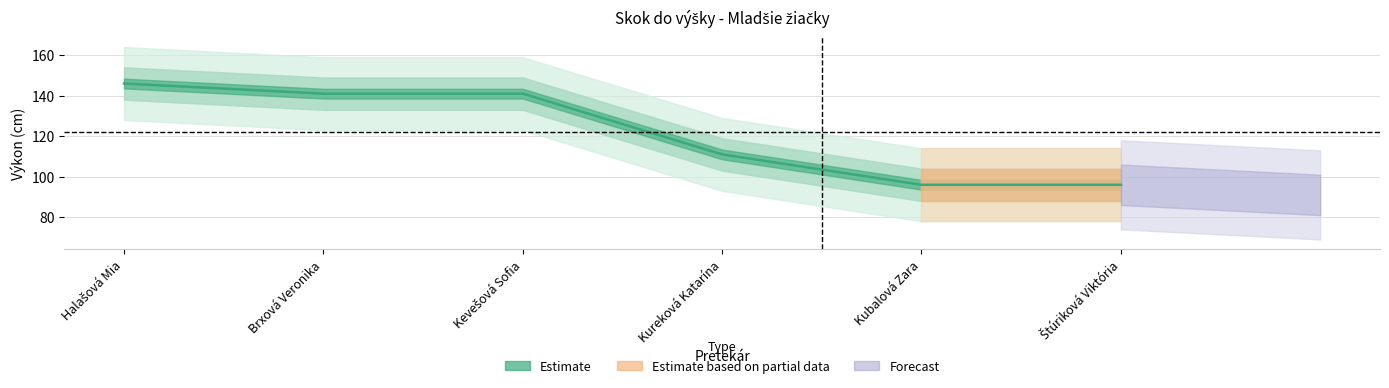

Count the number of categories in the chart.

6